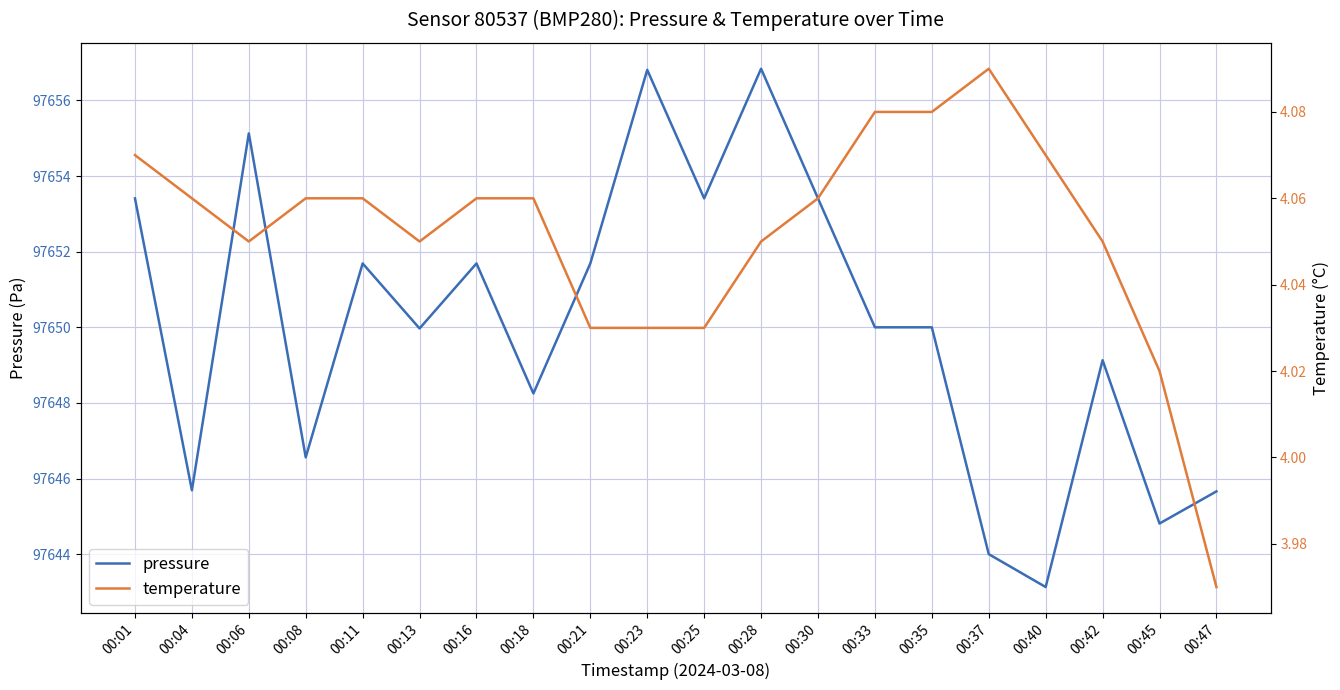

List the series in order of their peak value, highest first.

pressure, temperature